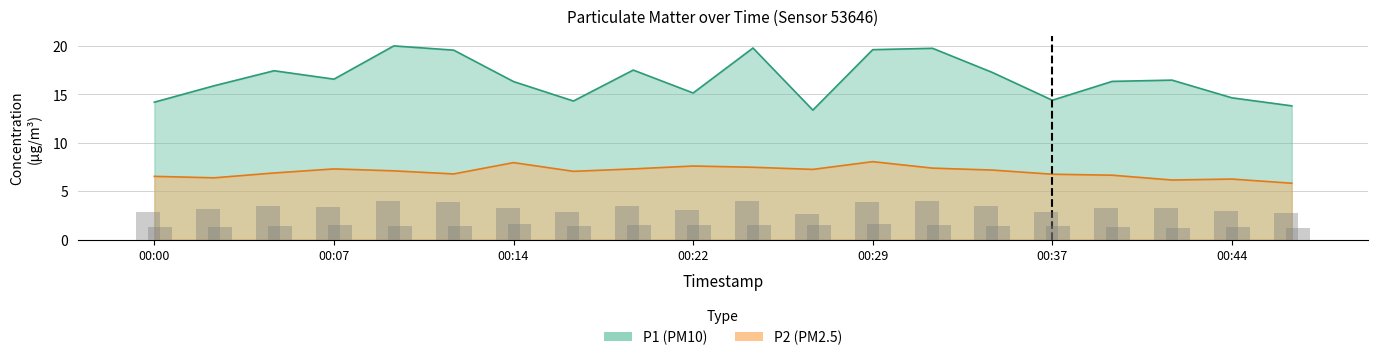

List the series in order of their peak value, lowest first.

P2, P1